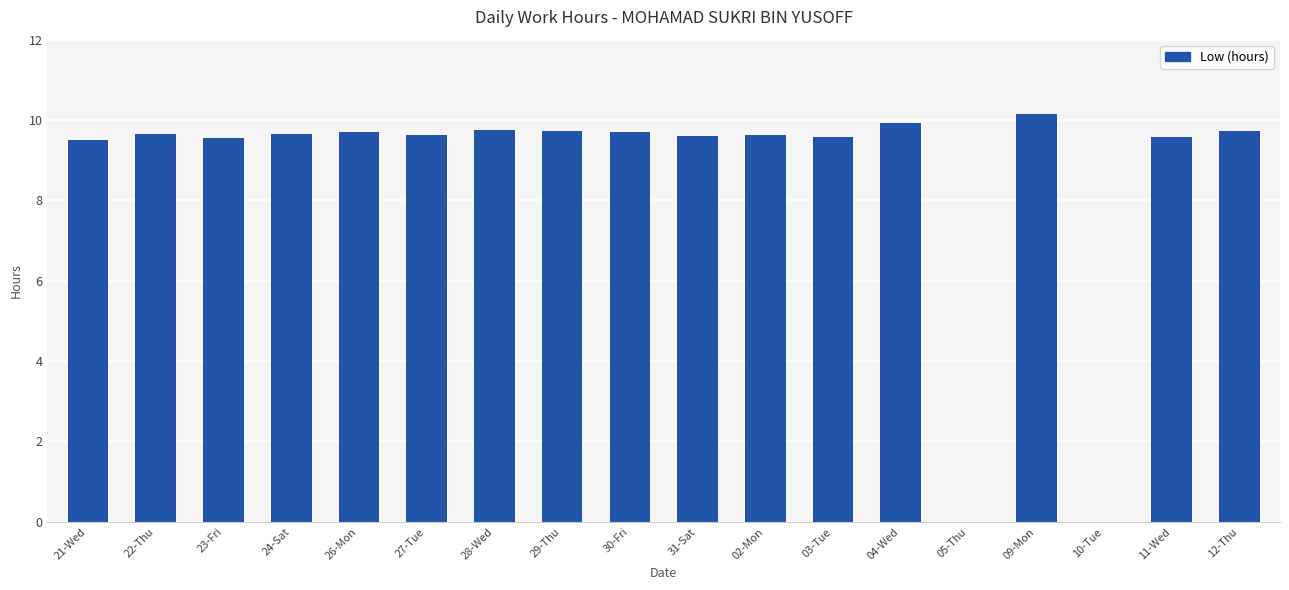

What is the sum of the values at 28-Wed and 11-Wed?

19.3